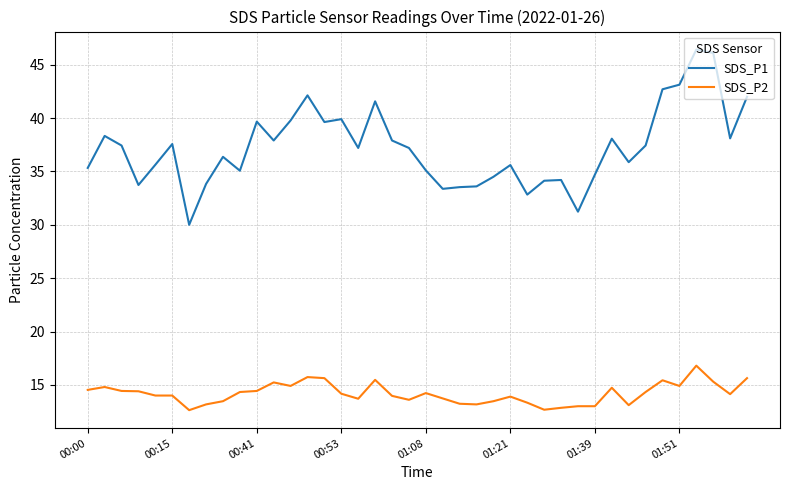

What is the greatest value displayed?

46.4